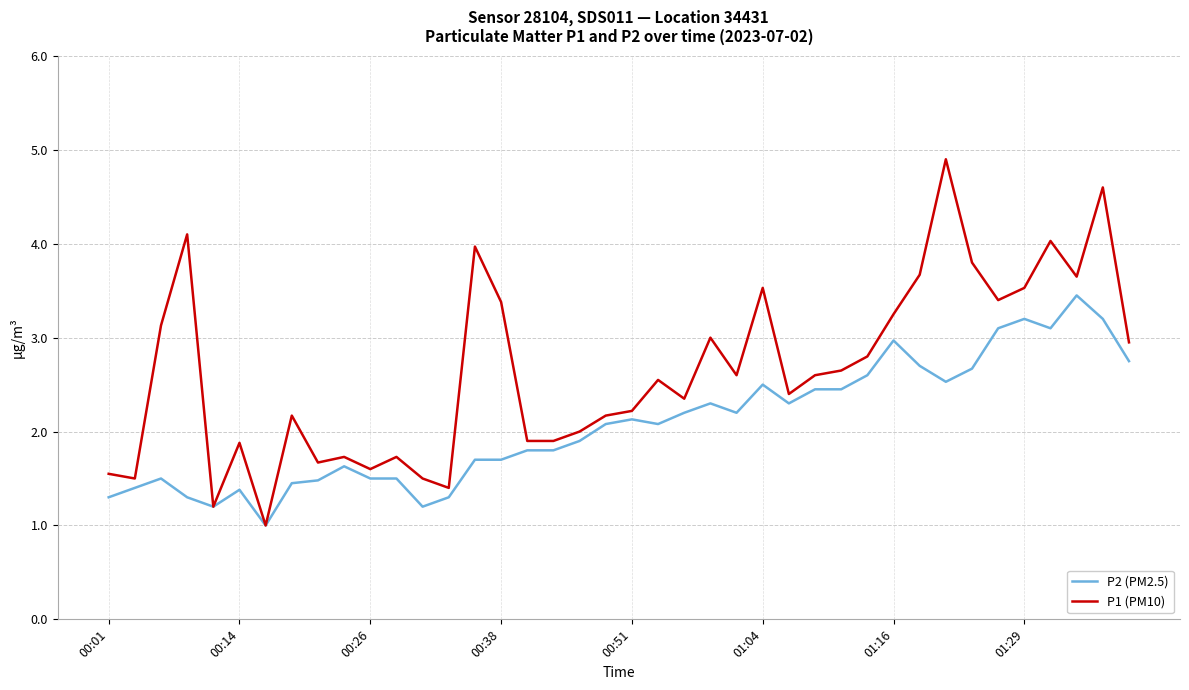

Which series has the widest spread of values?

P1 (PM10)